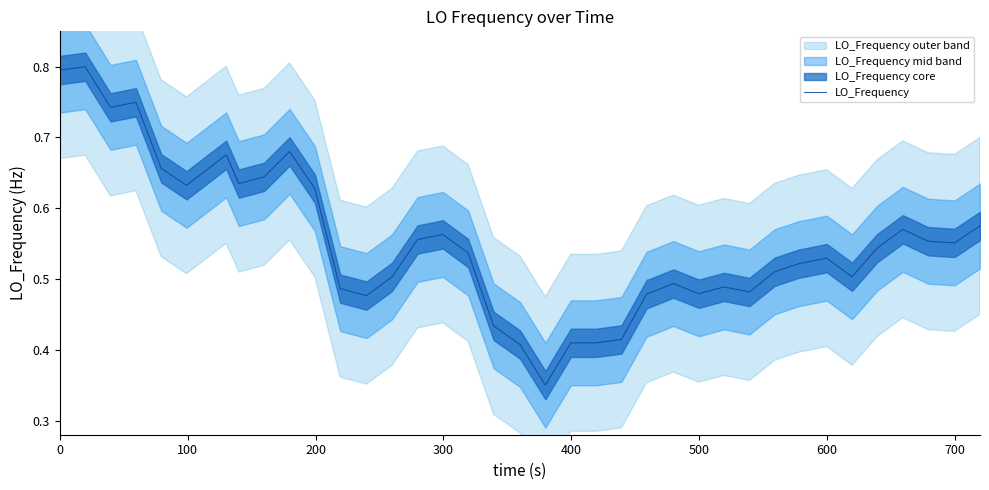

Is this an area chart (filled region under the line)?

No